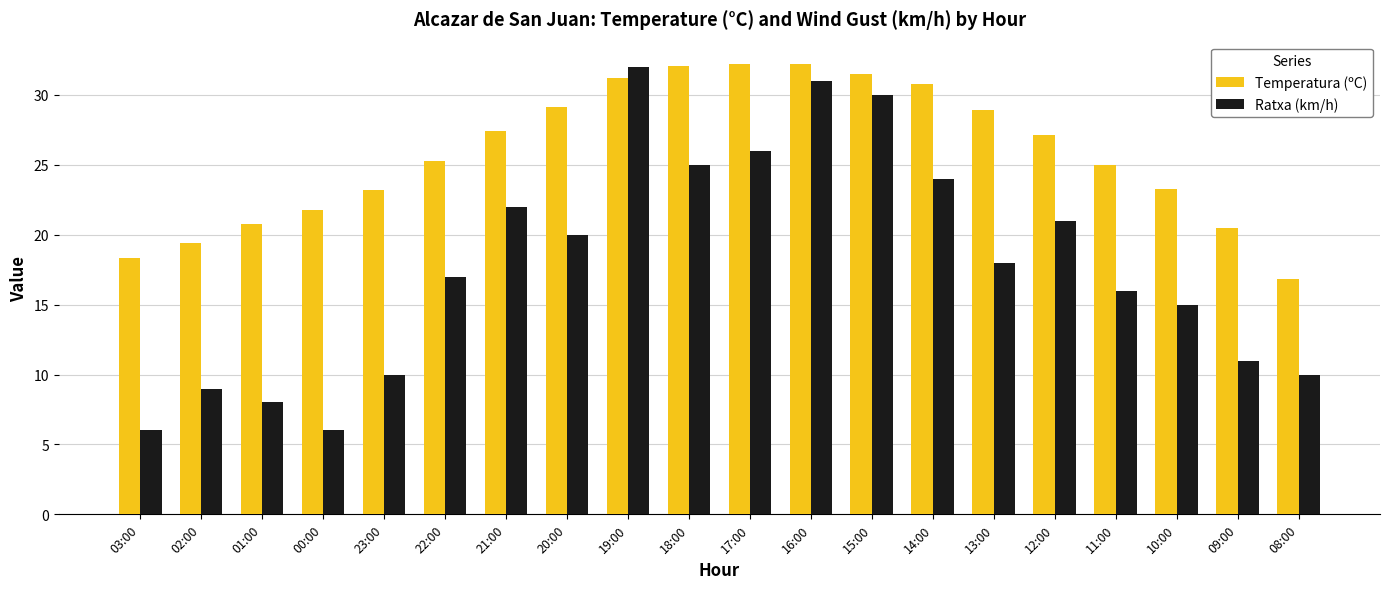

How many values in the Ratxa (km/h) series are below 18?

10